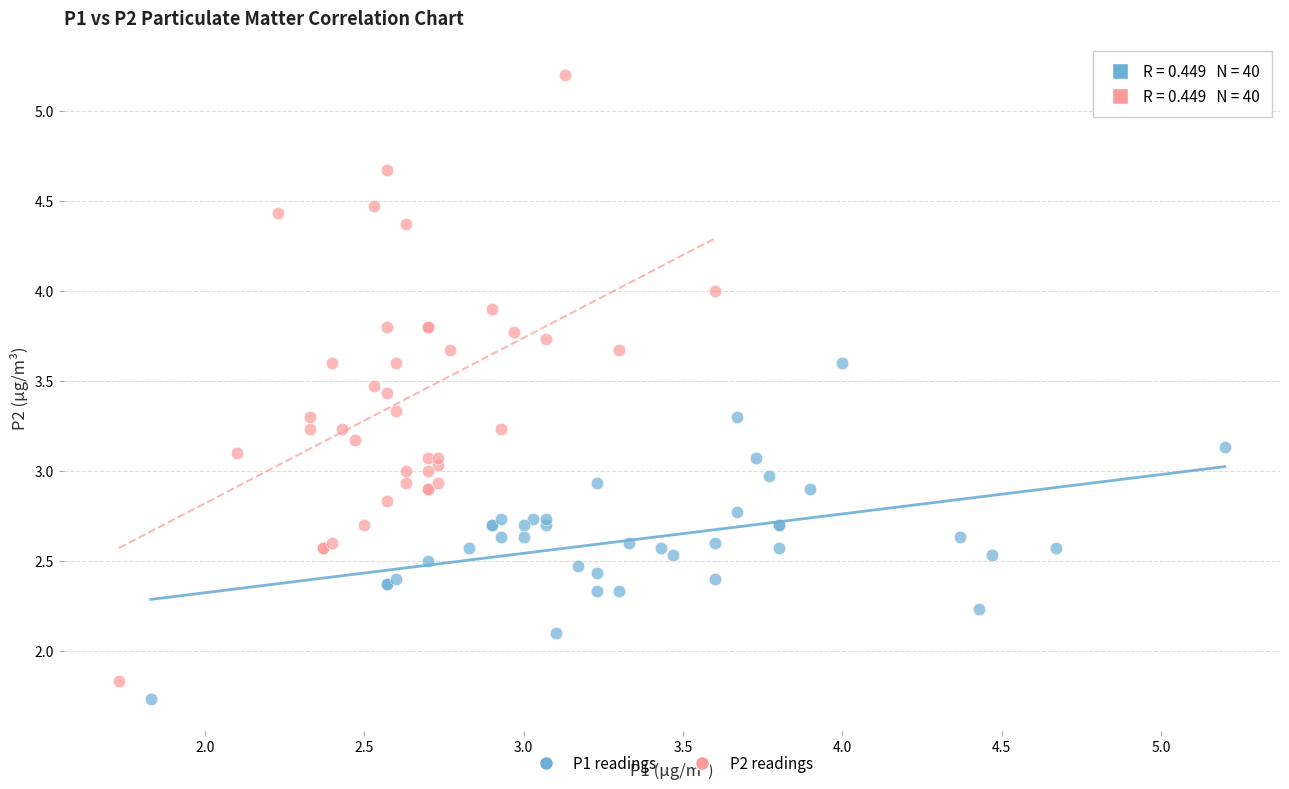

Which series contains the highest Y value?

P2 readings